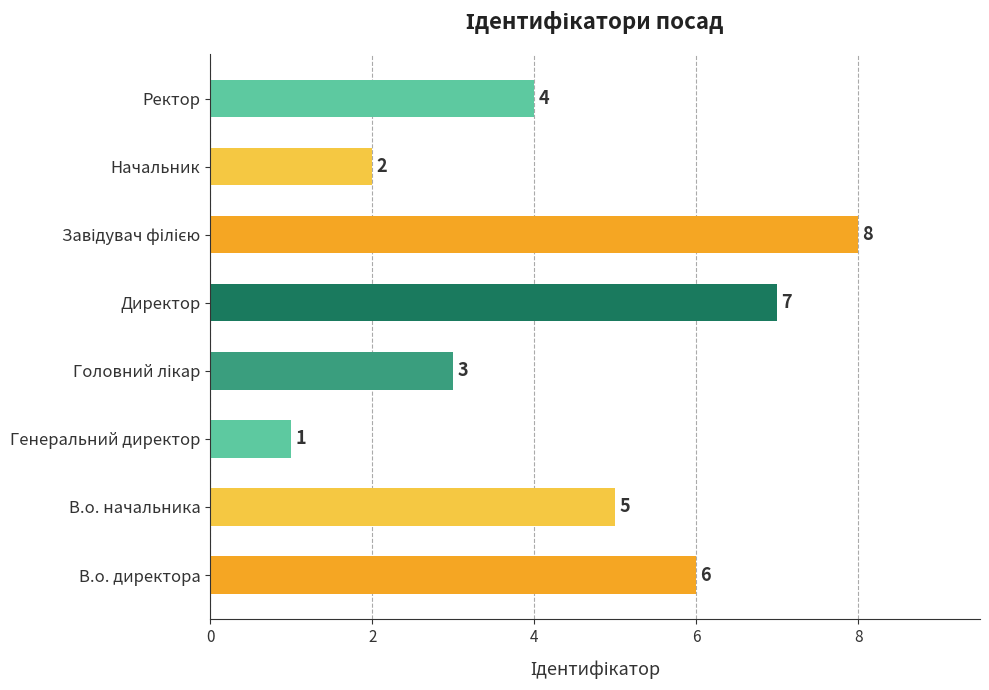

How many categories are shown in the chart?

8